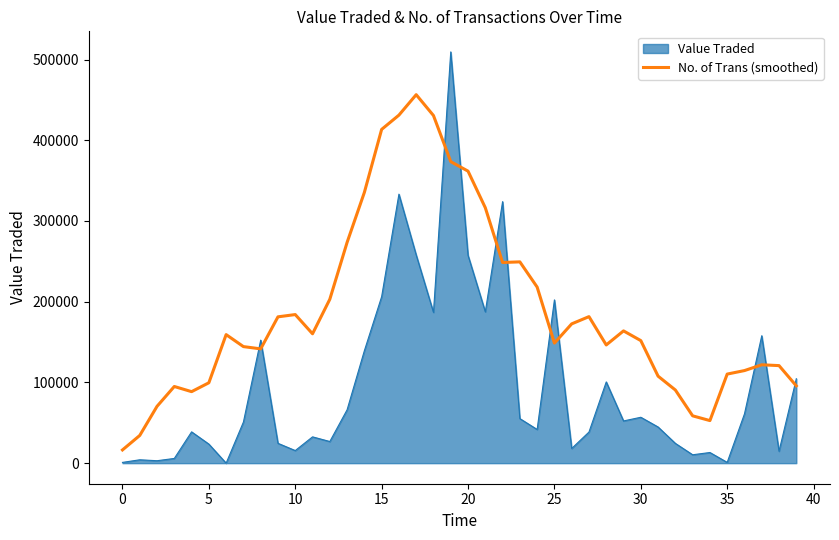

List the series in order of their peak value, highest first.

Value Traded, No. of Trans (smoothed)